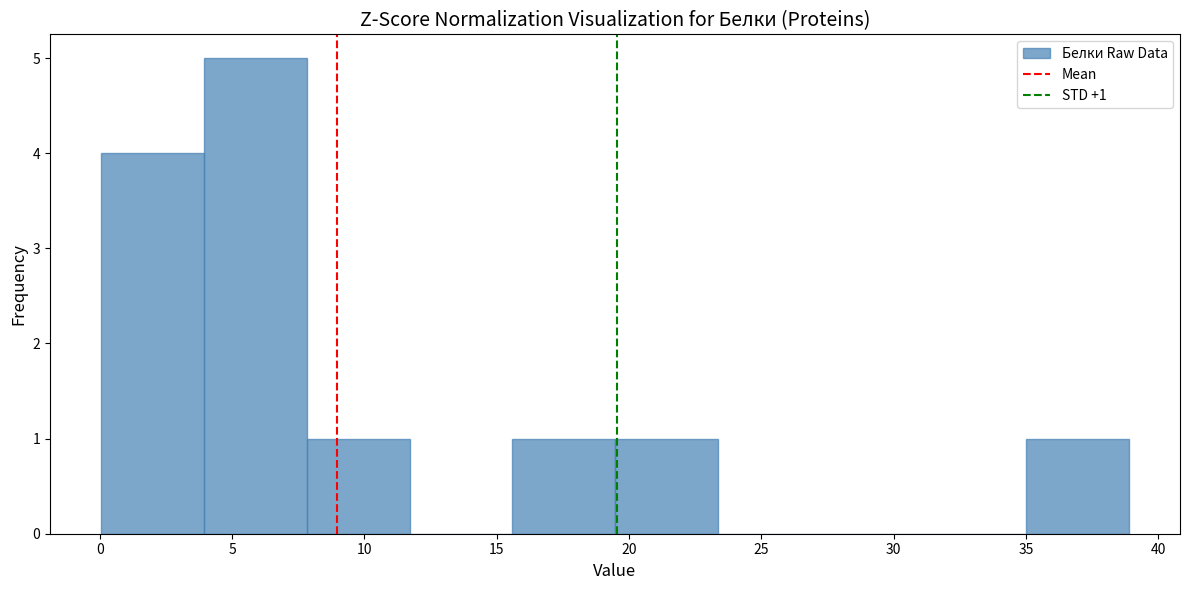

Over which range of the x-axis is the bar tallest?

4.0 to 8.0